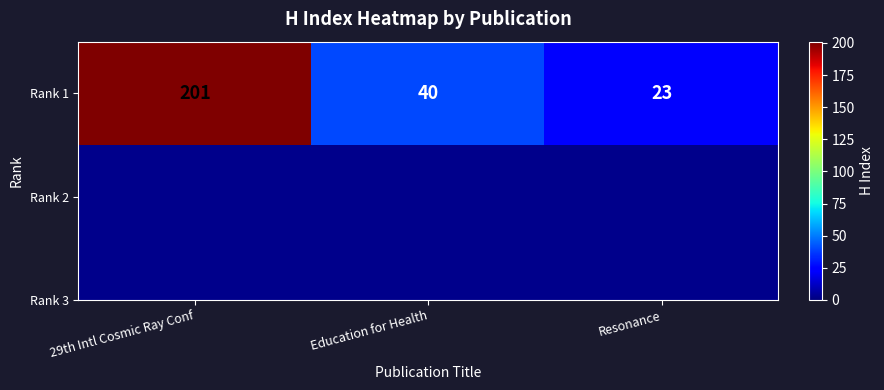

Is it true that the value at Education for Health is 40?

True